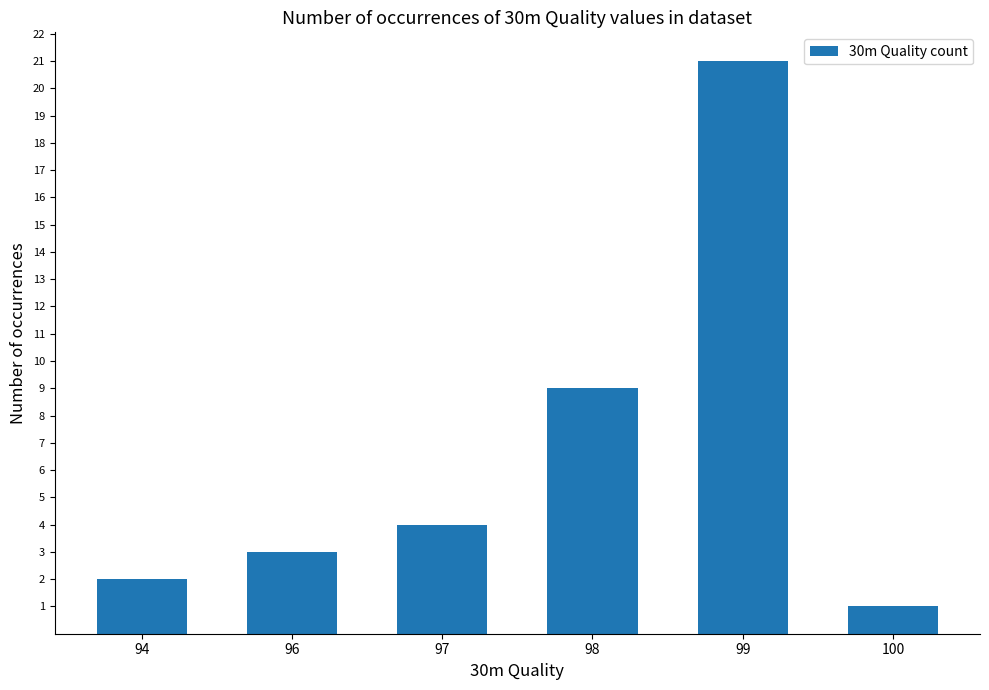

What is the maximum value shown in the chart?

21